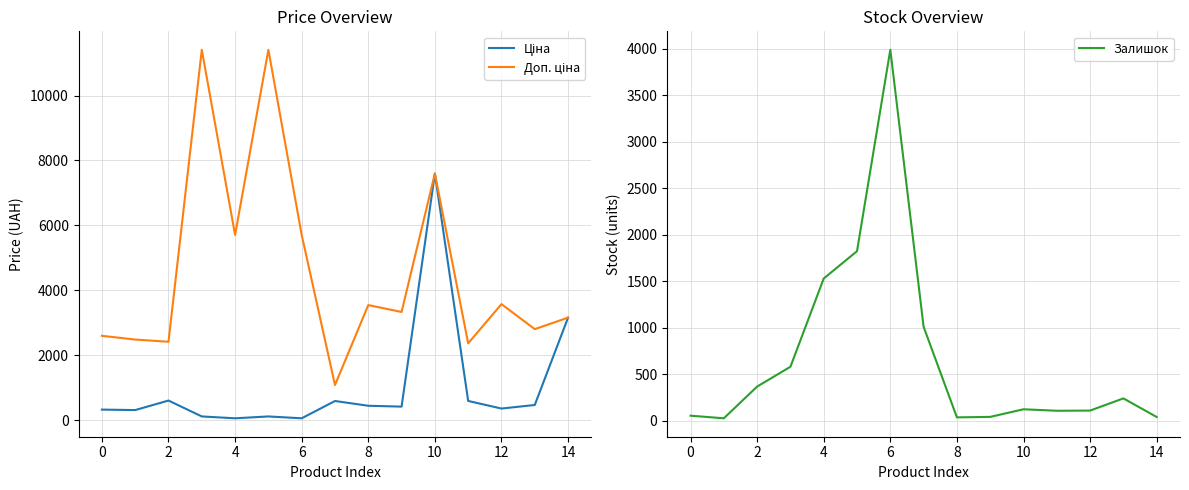

True or false: Ціна and Доп. ціна intersect in this chart.

False